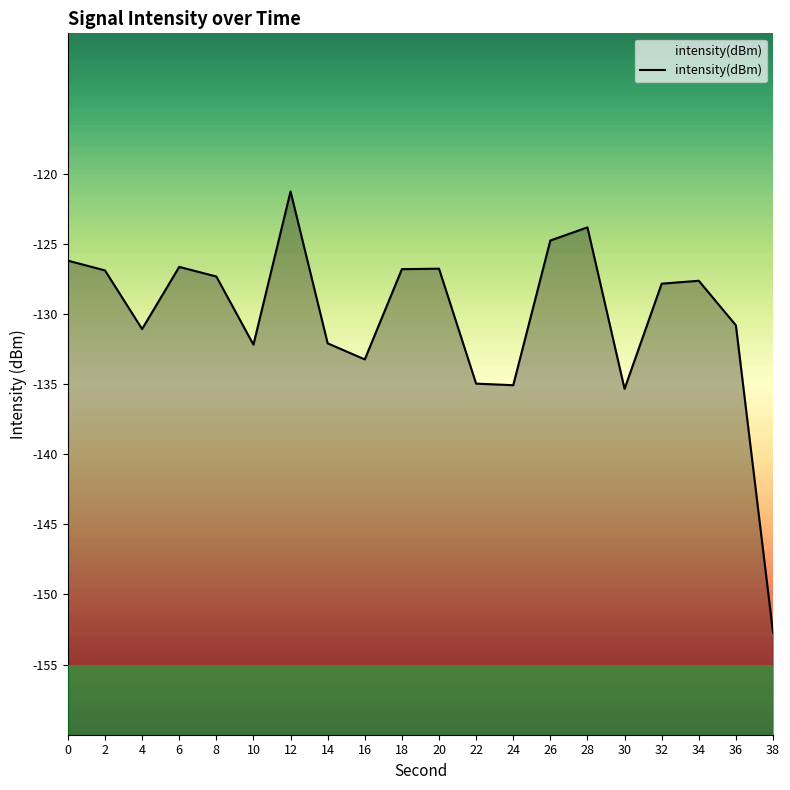

Rank the categories by value from lowest to highest.

38, 30, 24, 22, 16, 10, 14, 4, 36, 32, 34, 8, 2, 18, 20, 6, 0, 26, 28, 12